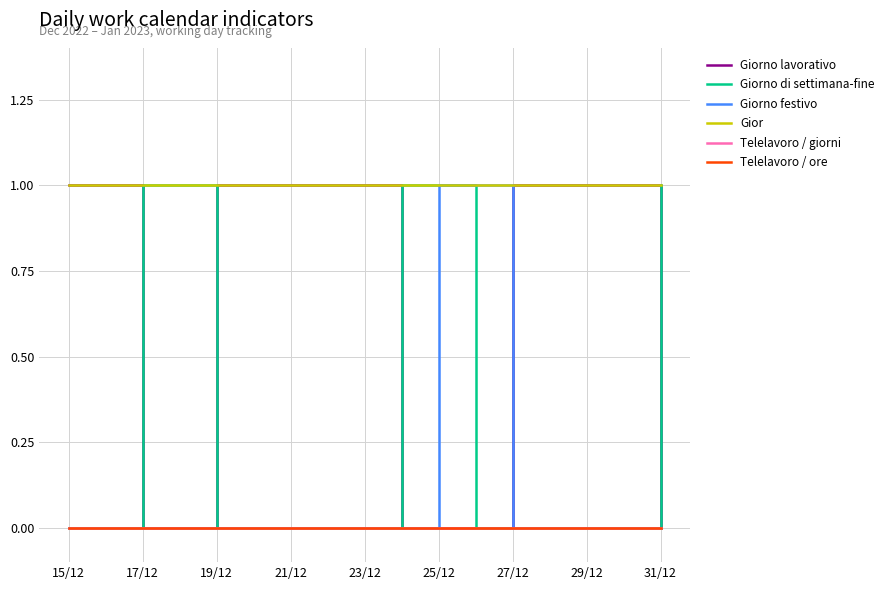

List the series in order of their peak value, lowest first.

Telelavoro / giorni, Telelavoro / ore, Giorno lavorativo, Giorno di settimana-fine, Giorno festivo, Gior